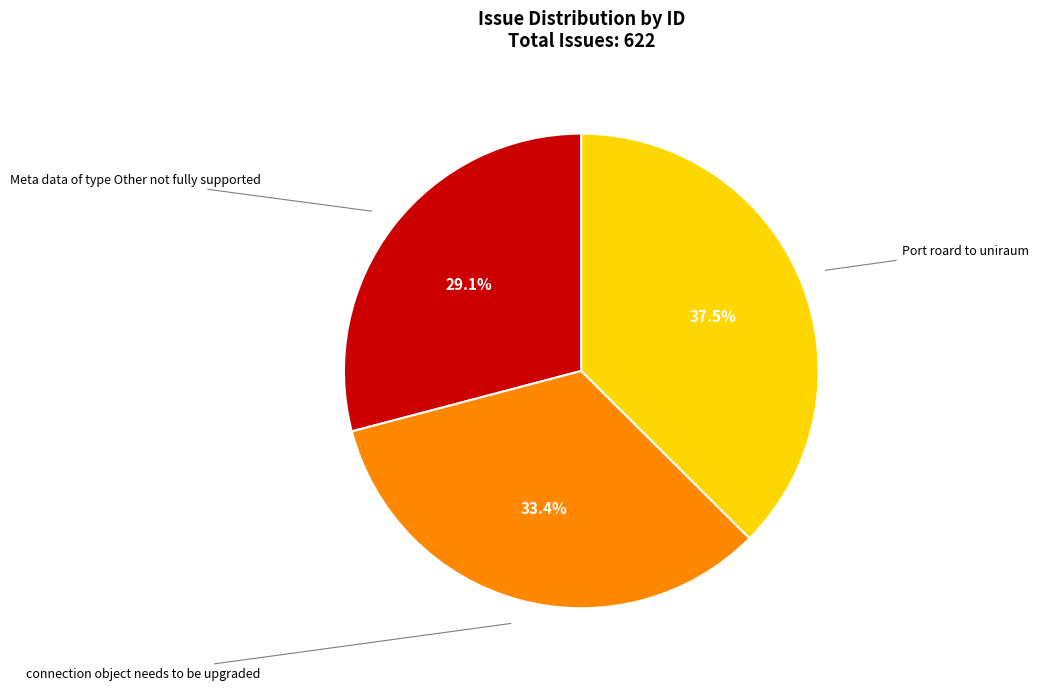

To the nearest percent, what is the difference between the Meta data of type Other not fully supported and Port roard to uniraum slice percentages?

8%